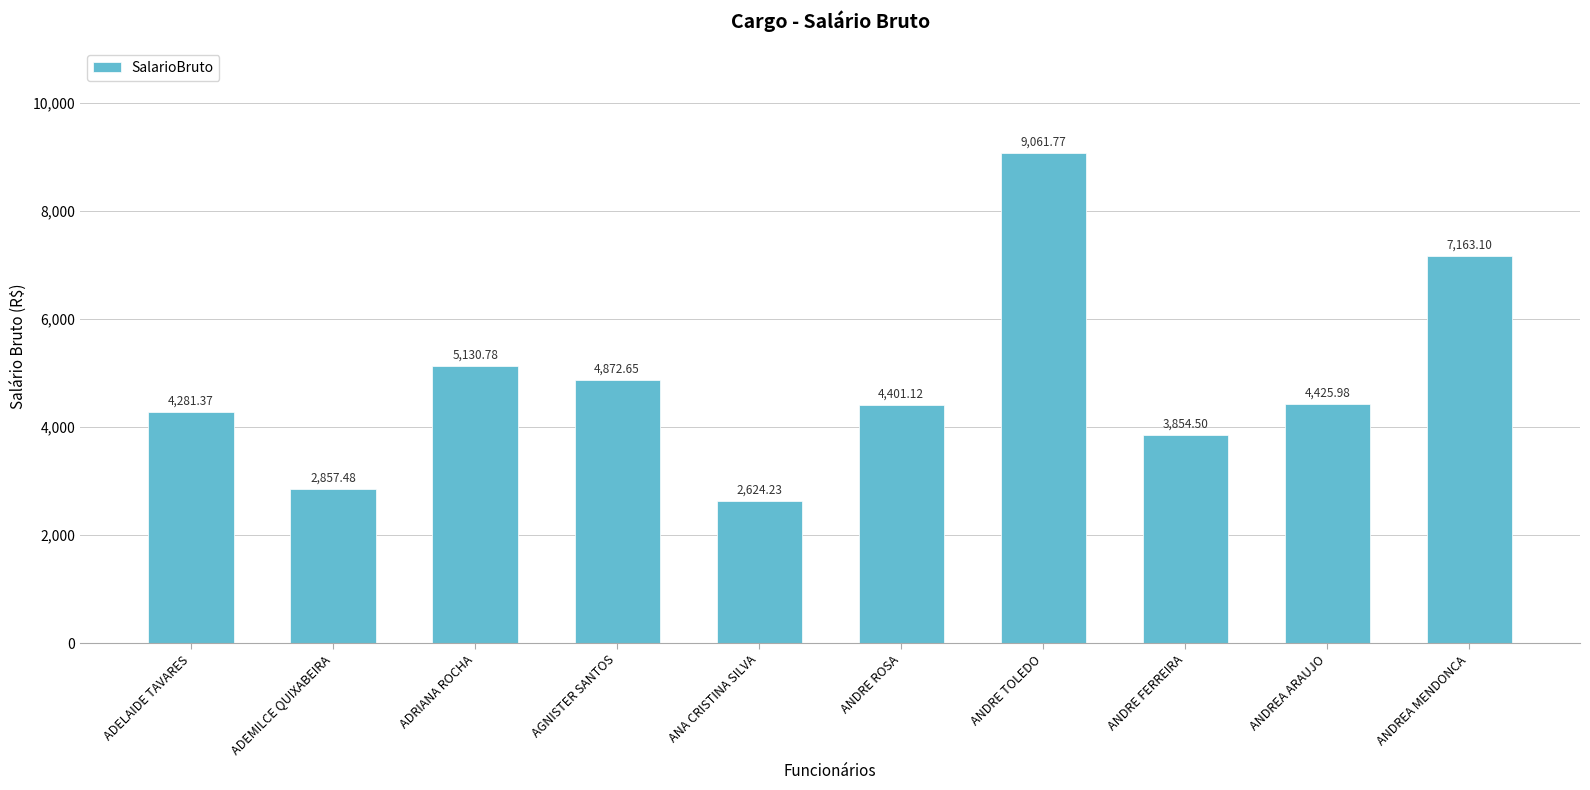

Approximately how many times larger is the value at ADEMILCE QUIXABEIRA compared to AGNISTER SANTOS?

0.6